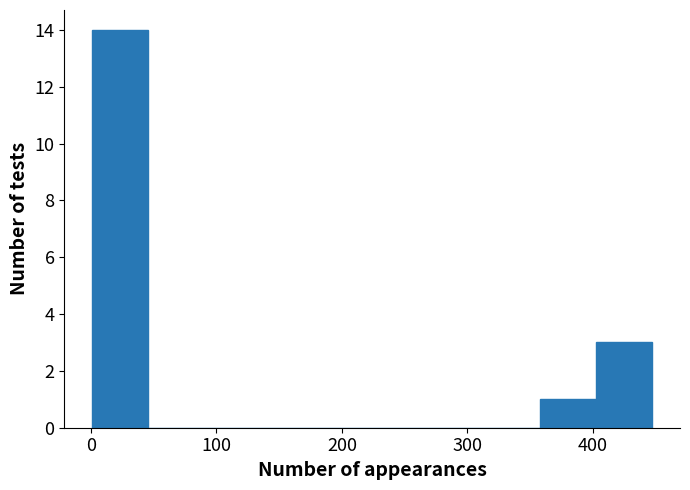

Over which range of the x-axis is the bar tallest?

0 to 50